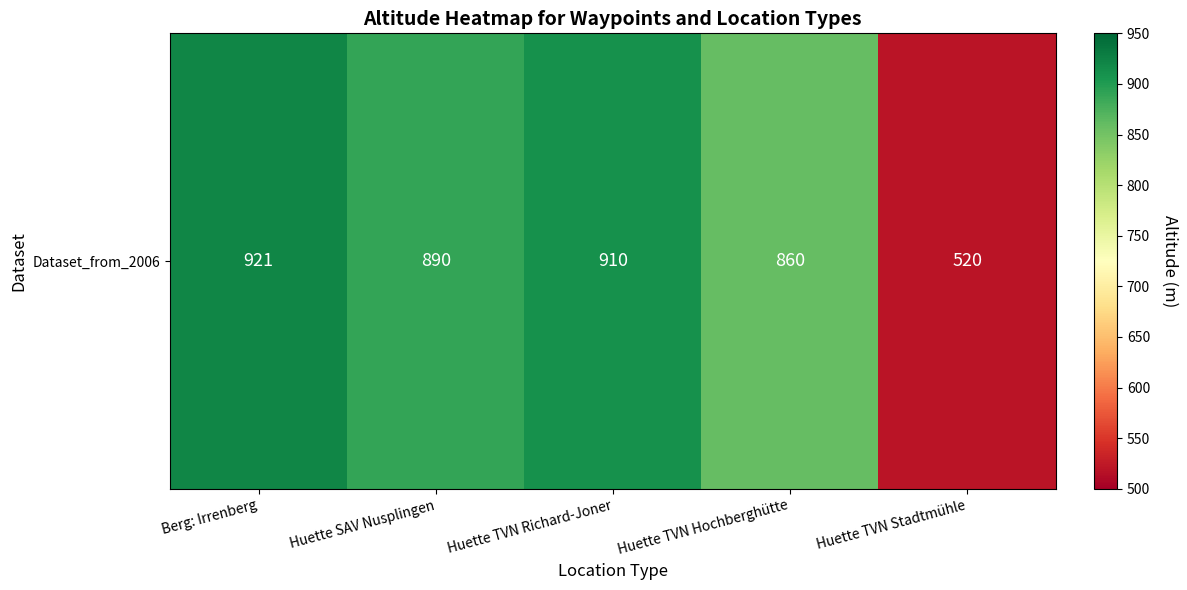

Between Huette TVN Richard-Joner and Huette TVN Stadtmühle, which is larger?

Huette TVN Richard-Joner